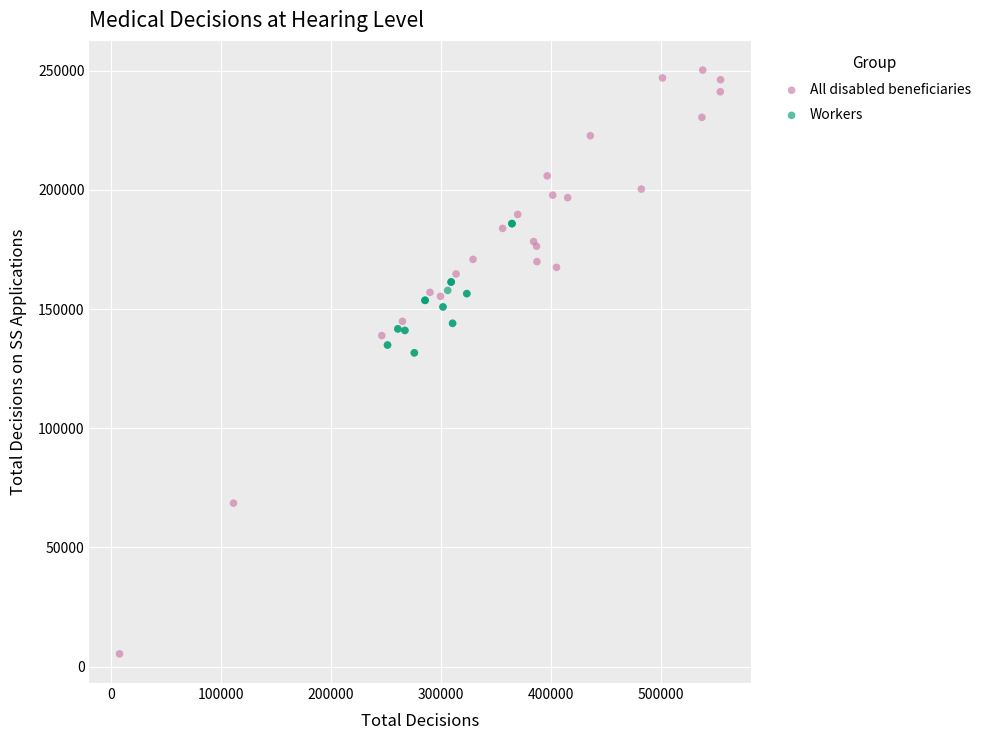

What are all the series names shown in the legend?

All disabled beneficiaries, Workers